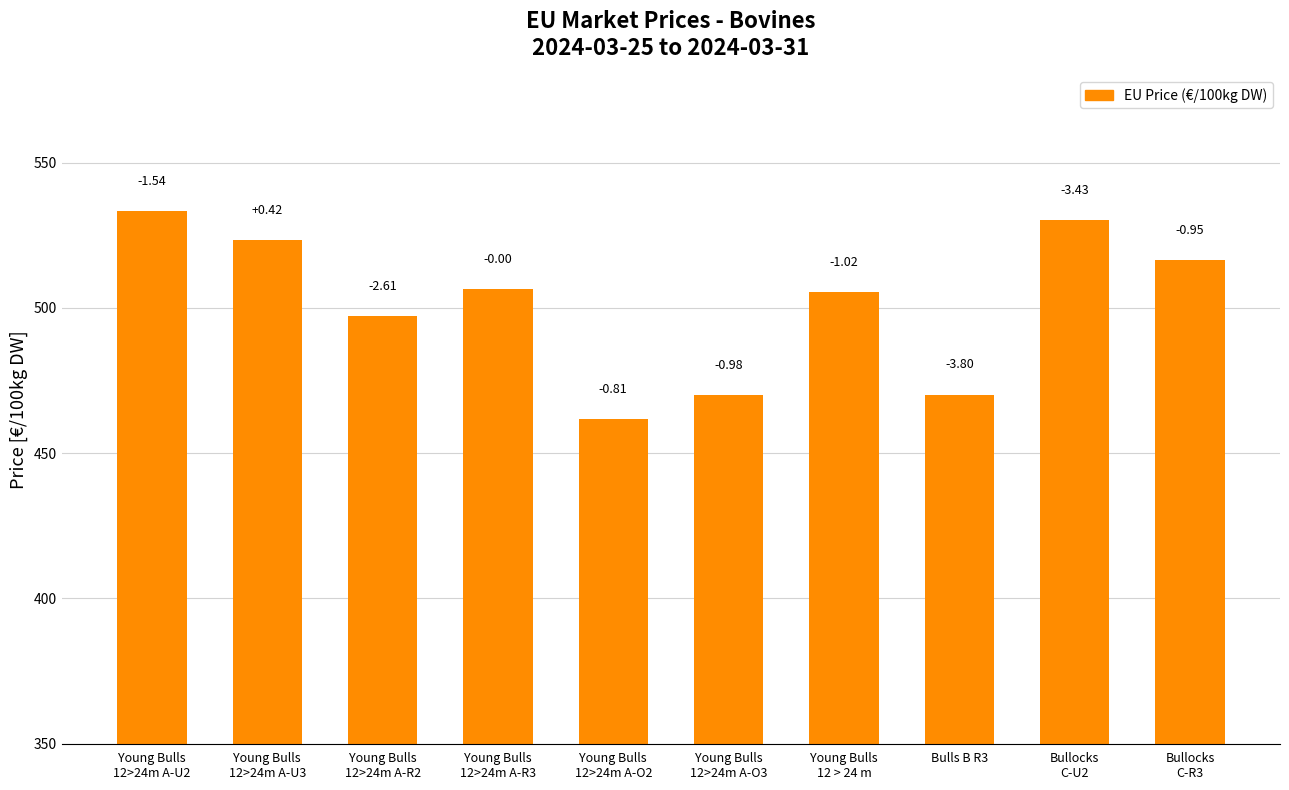

How many bars are there in total?

10